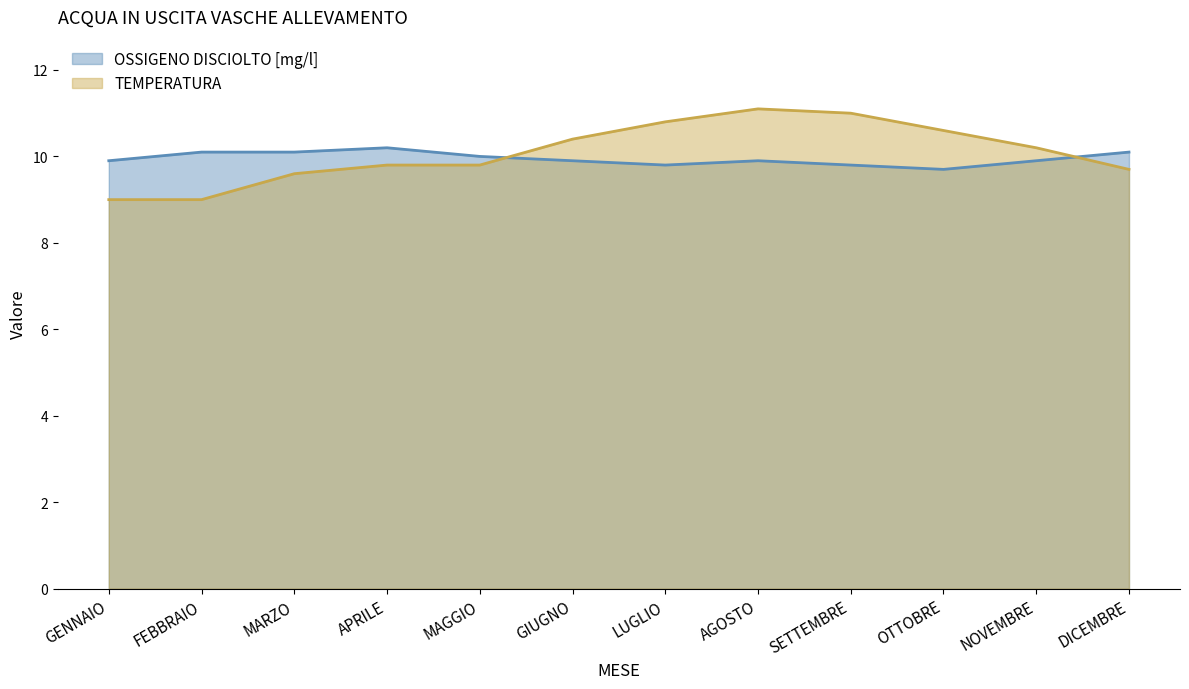

What is the total value across all series at GENNAIO?

18.9